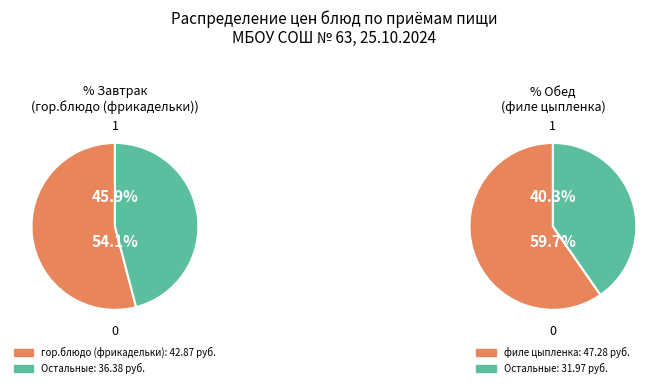

Does any single category account for the majority?

Yes